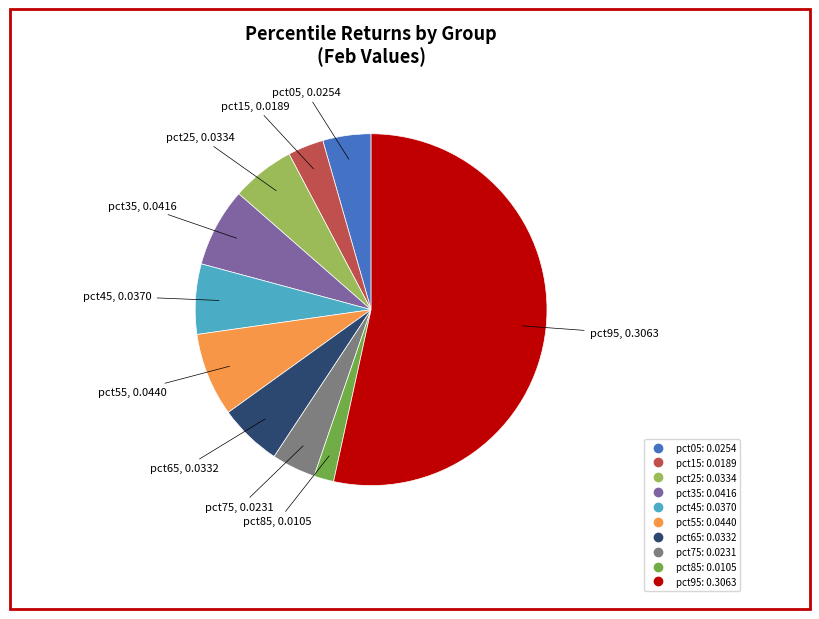

Is pct95 the majority of the pie?

Yes